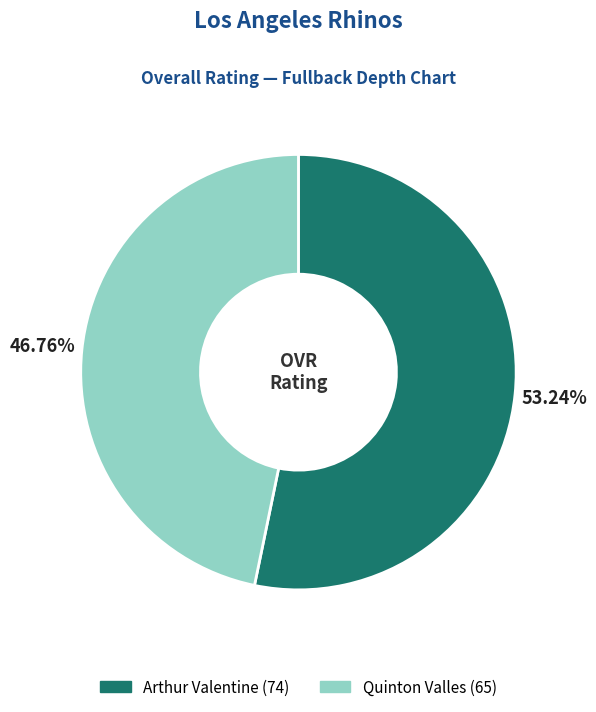

To the nearest percent, what percentage of the pie is Quinton Valles?

47%